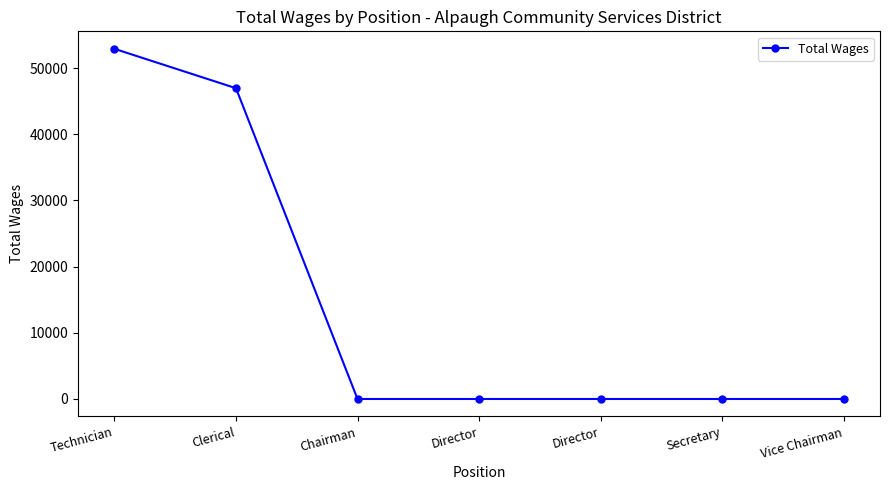

Between Vice Chairman and Technician, which is larger?

Technician